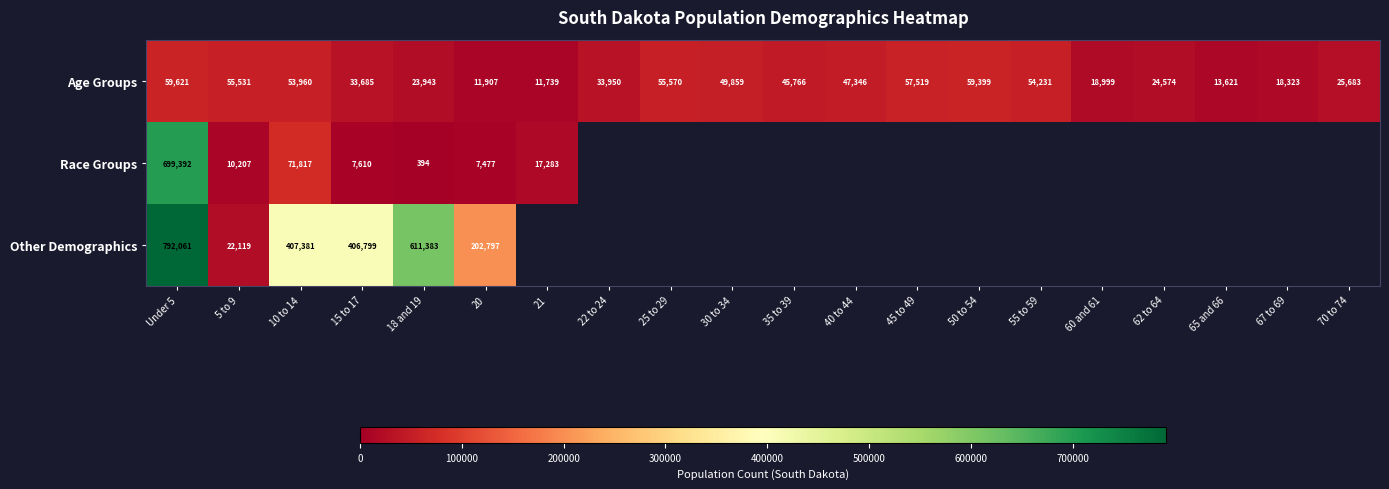

Read the Age Groups value at 25 to 29, to the nearest 50.

55550